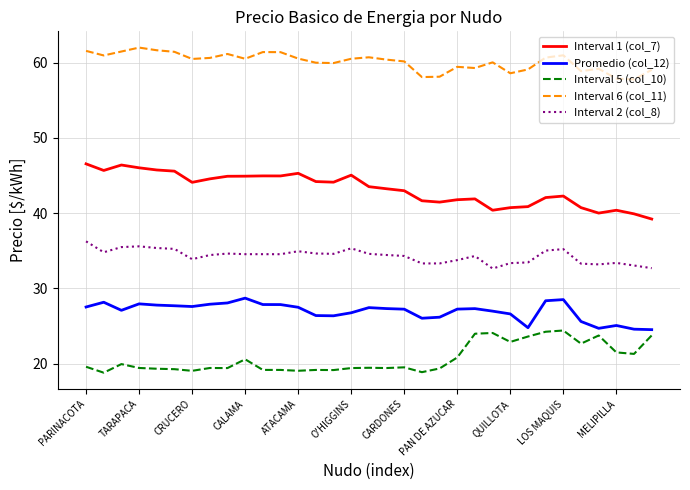

Rank the series by their maximum value, from lowest to highest.

Interval 5 (col_10), Promedio (col_12), Interval 2 (col_8), Interval 1 (col_7), Interval 6 (col_11)